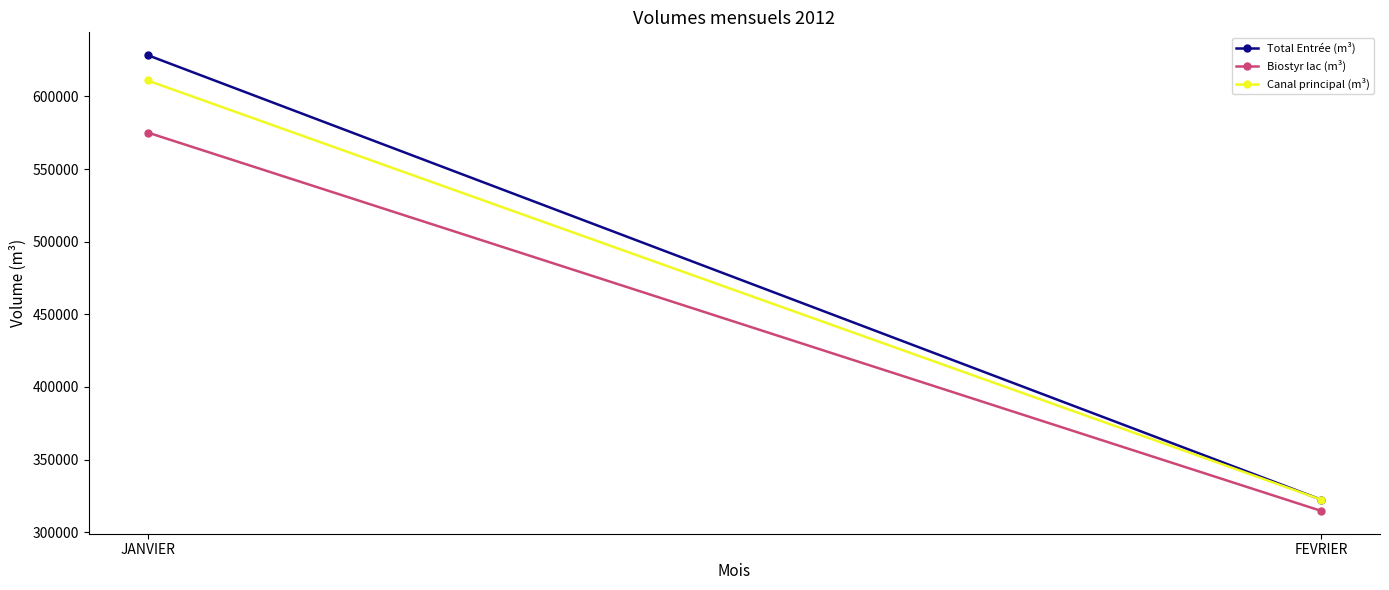

Read the Biostyr lac (m³) value at FEVRIER.

314617